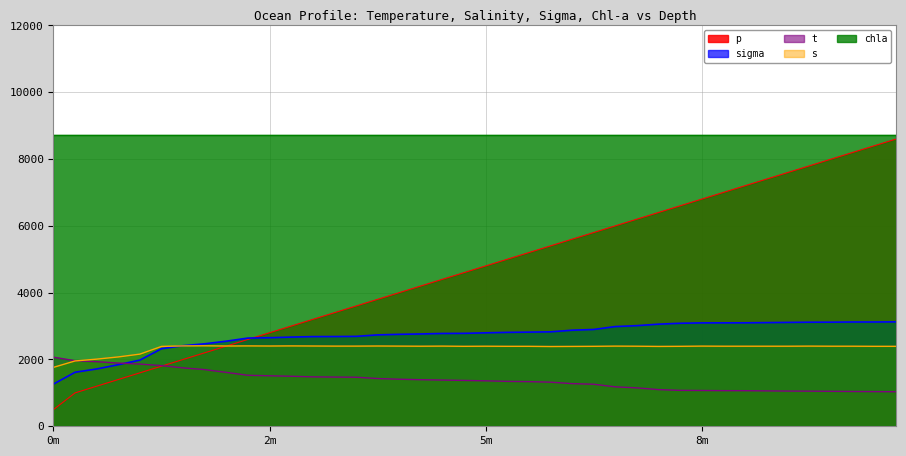

What is the total value across all series at 24?

12143.8